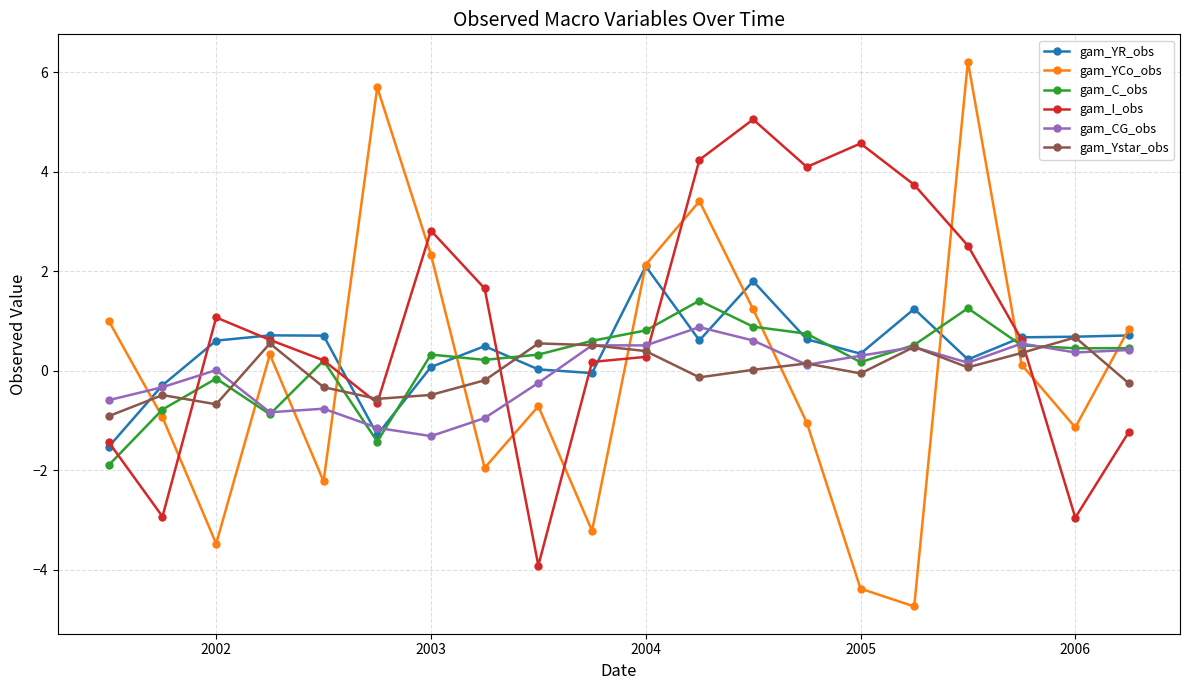

True or false: gam_YCo_obs has more than 0 points higher than both neighbors.

True